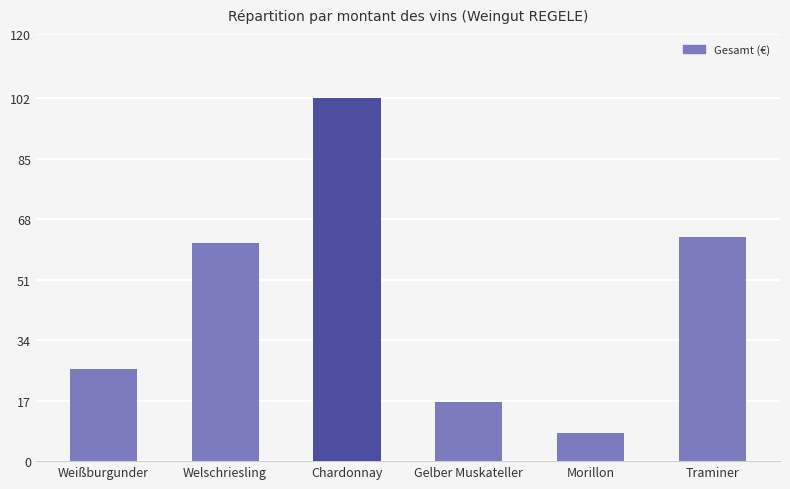

Approximately how many times larger is the value at Gelber Muskateller compared to Chardonnay?

0.2